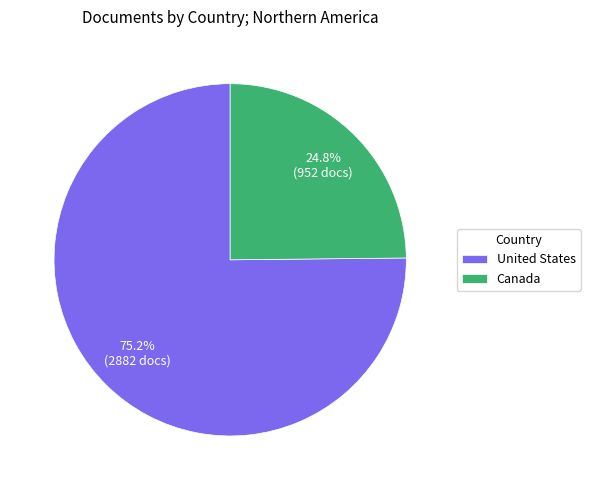

What percentage do Canada and United States together represent?

100.0%